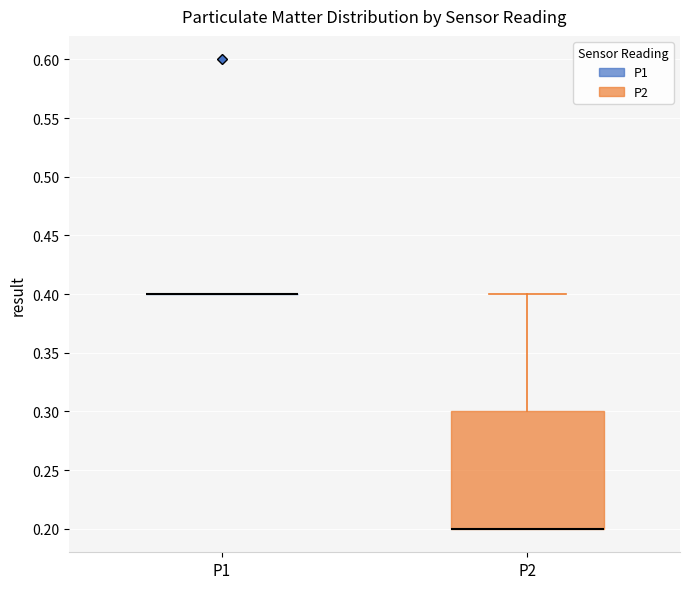

Where does the upper whisker of the box for P2 end on the y-axis? The values are not printed on the chart, so give them approximately, as read against the axis.

0.4